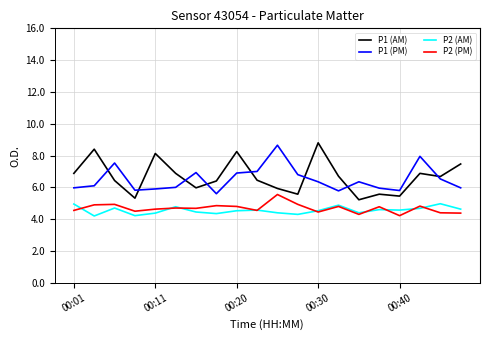

True or false: P2 (PM) and P1 (AM) cross at least once.

False